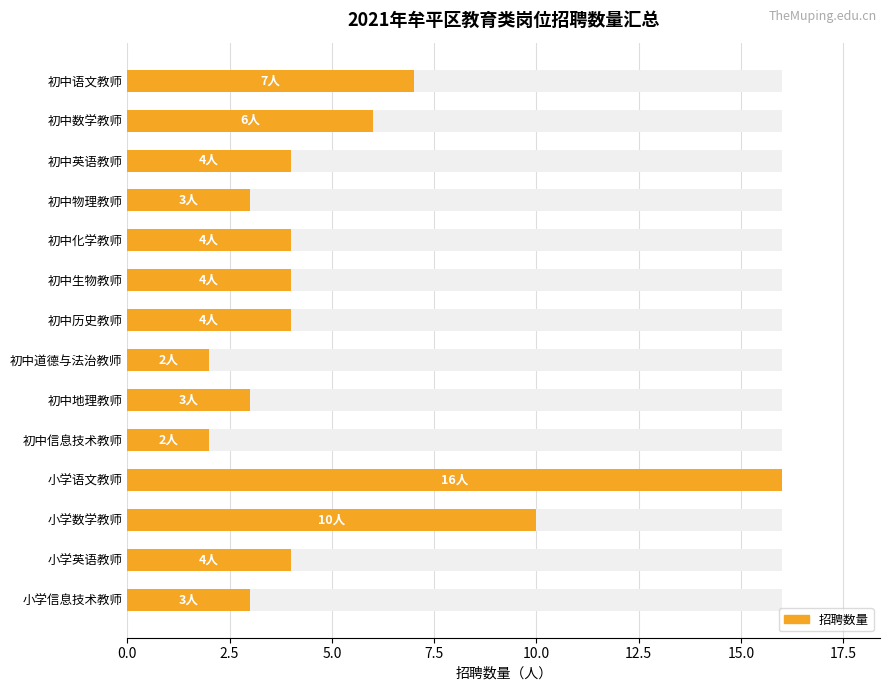

What is the ratio of the value at 小学语文教师 to the value at 初中信息技术教师?

8.0